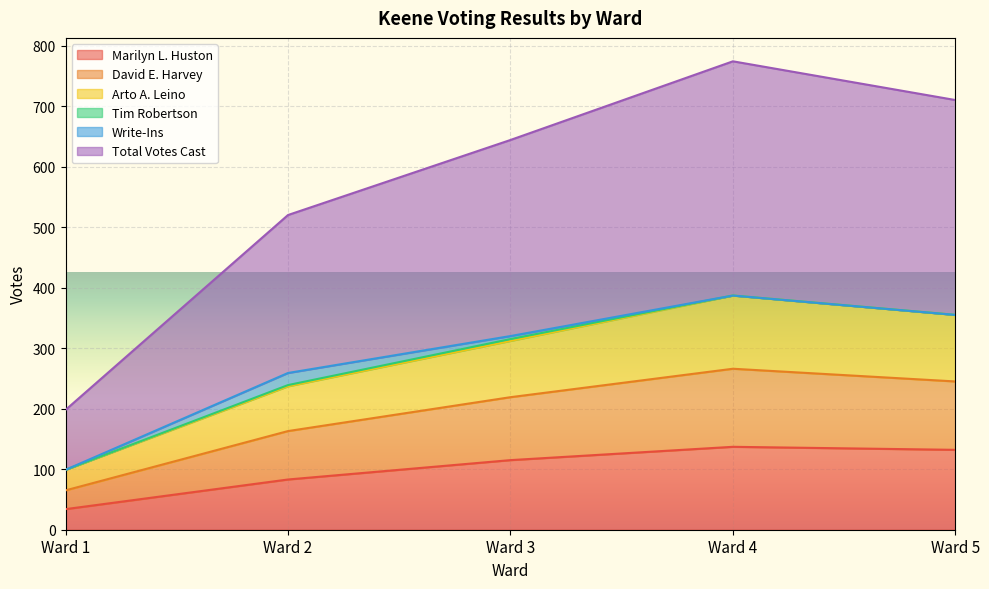

At which label is Total Votes Cast closest to 486?

Ward 2